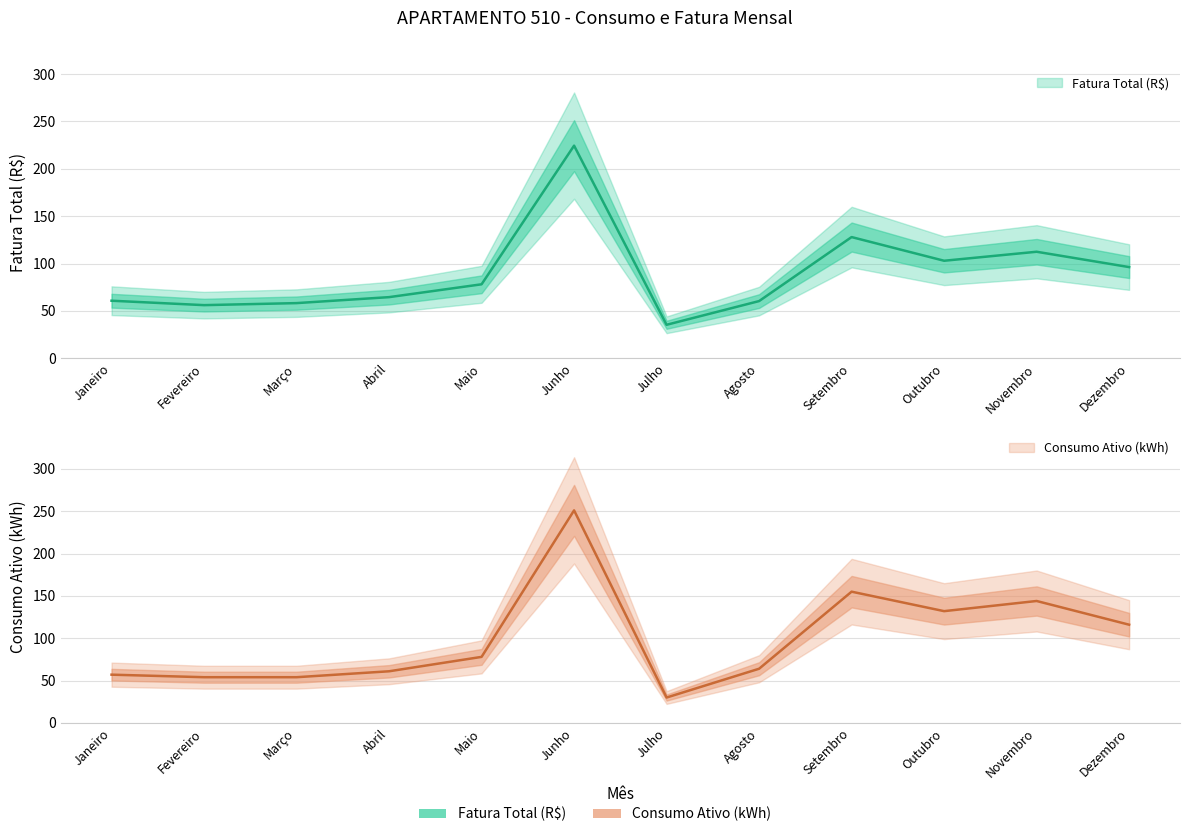

What is the total value across all series at Agosto?

124.3